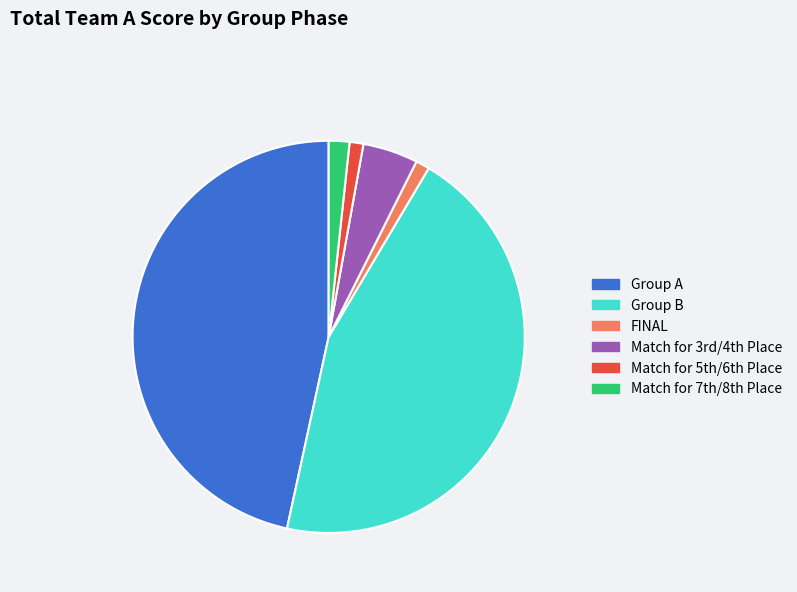

Combined, do Group A and FINAL account for over 50%?

No